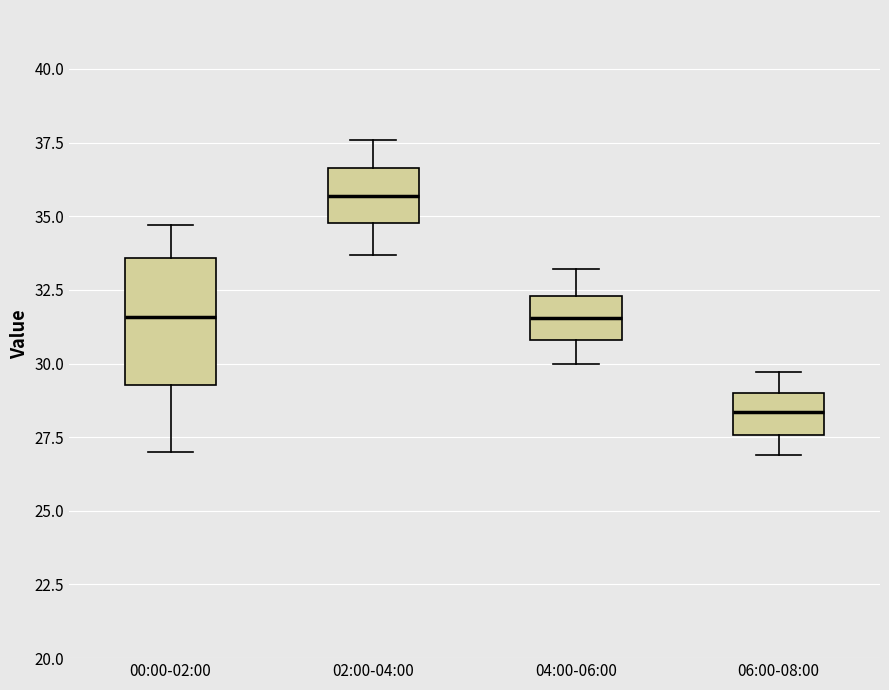

Which box has the lowest median line?

06:00-08:00